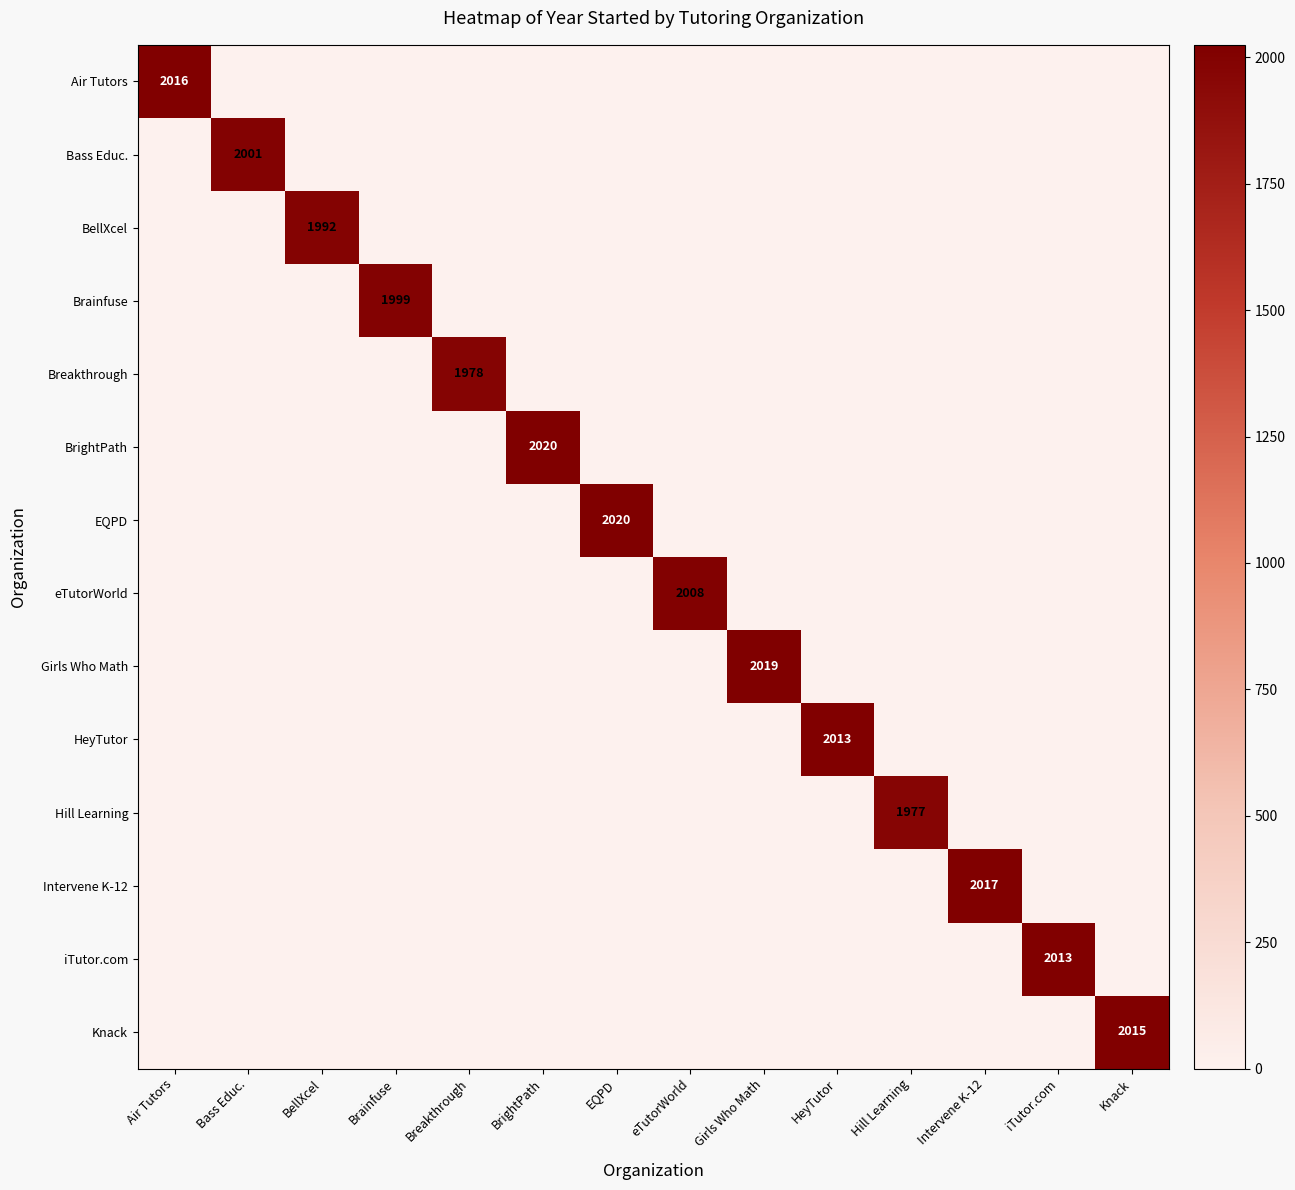

The value of Knack at Brainfuse is 0. True or false?

True